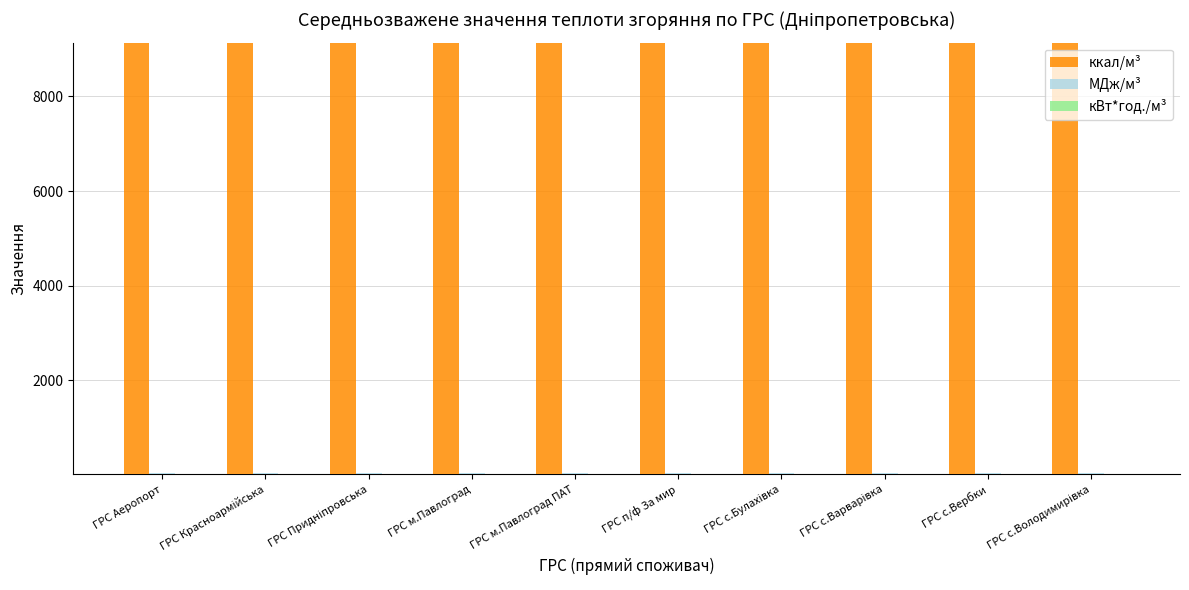

True or false: ккал/м³ has a value of 12442.4 at ГРС м.Павлоград ПАТ.

False